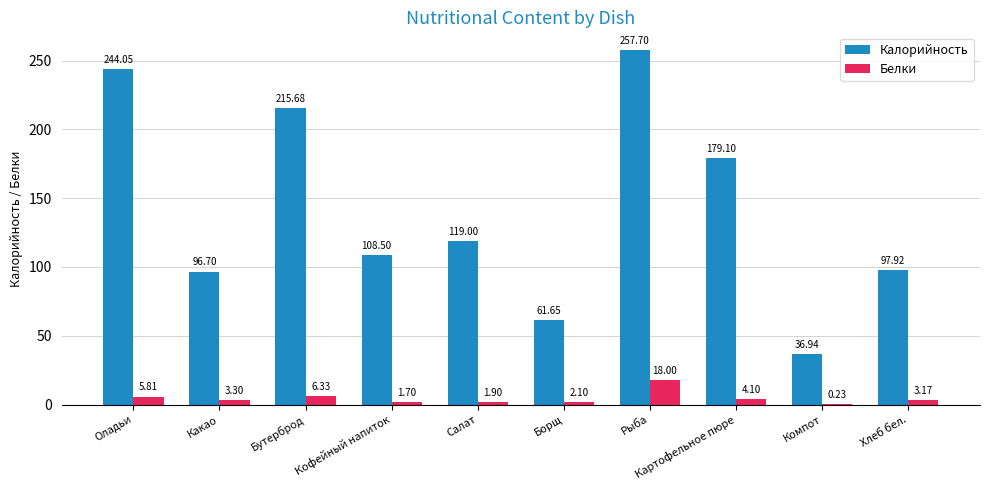

At which category is the sum across all series the highest?

Рыба